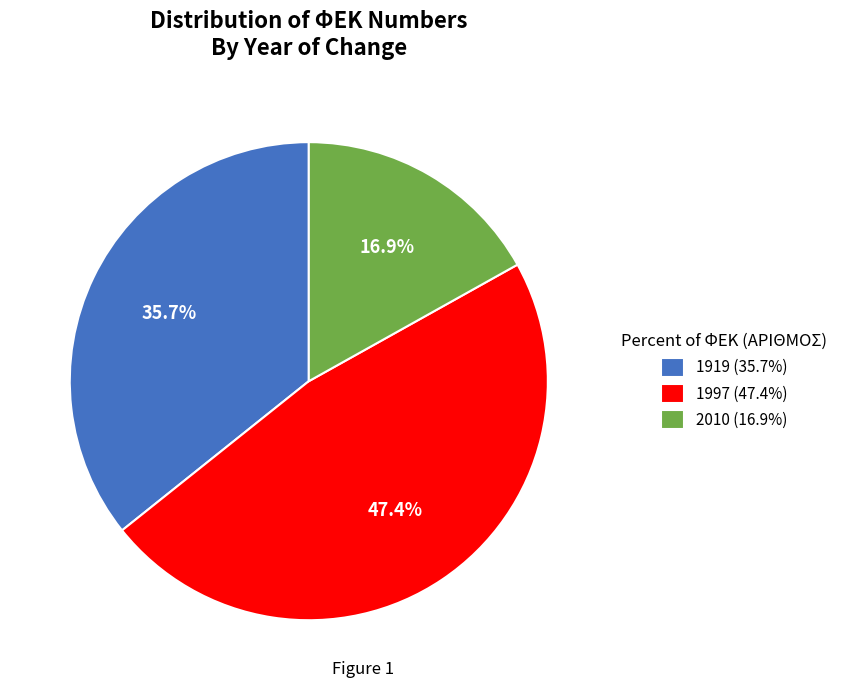

Combined, do 1997 and 1919 account for over 50%?

Yes